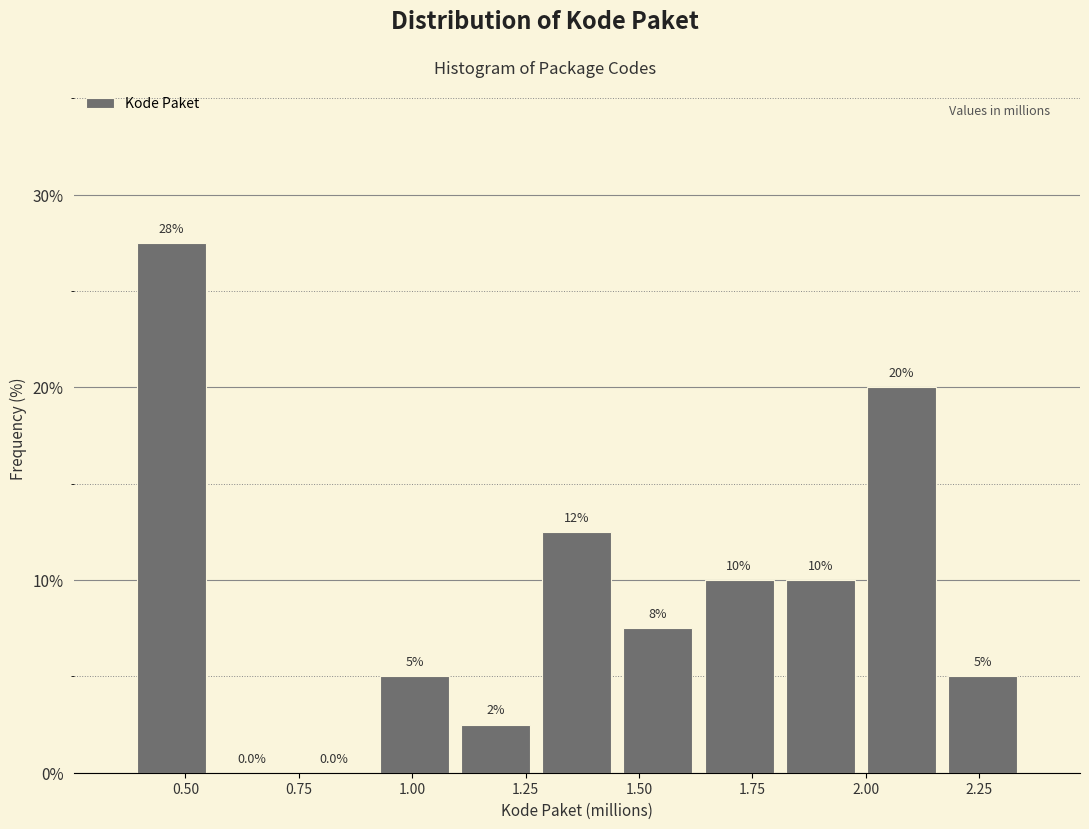

Around what value on the x-axis is the tallest bar? Give the approximate position of its centre, as read against the axis.

0.45